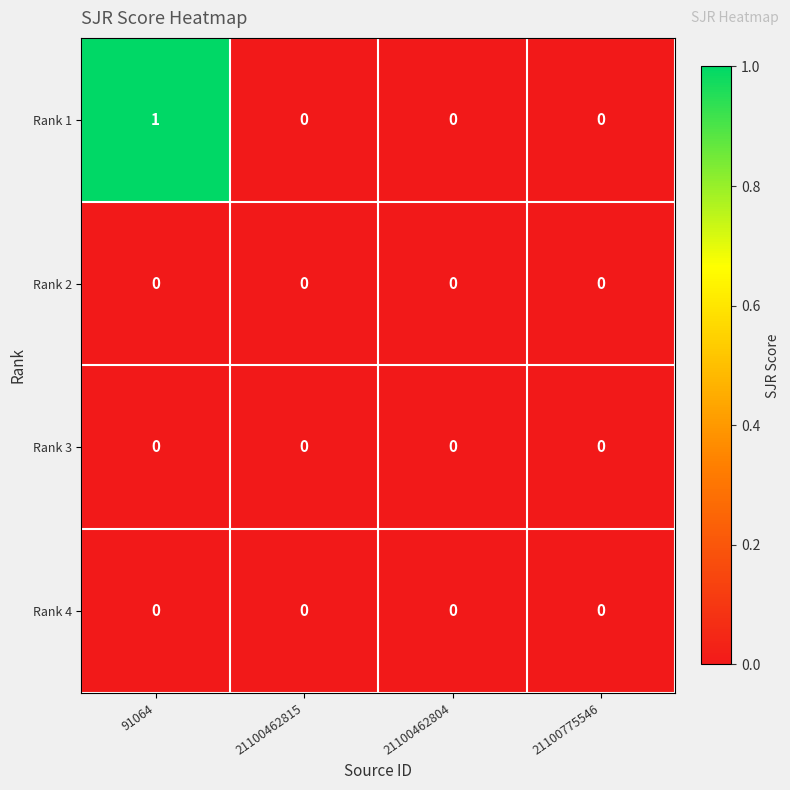

The value of Rank 4 at 21100462815 is 0. True or false?

True